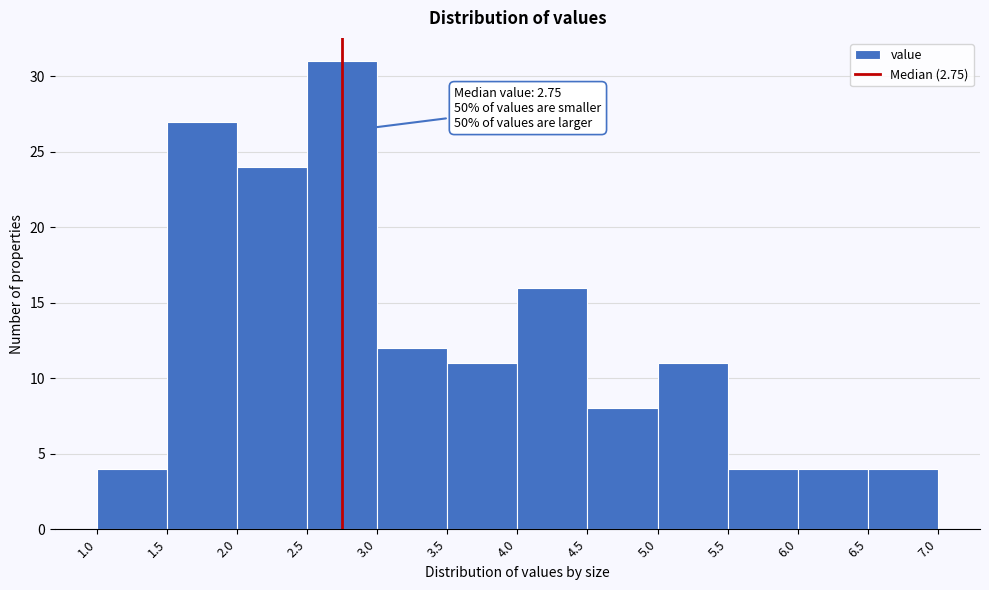

Which range on the x-axis has the tallest bar?

2.5 to 3.0